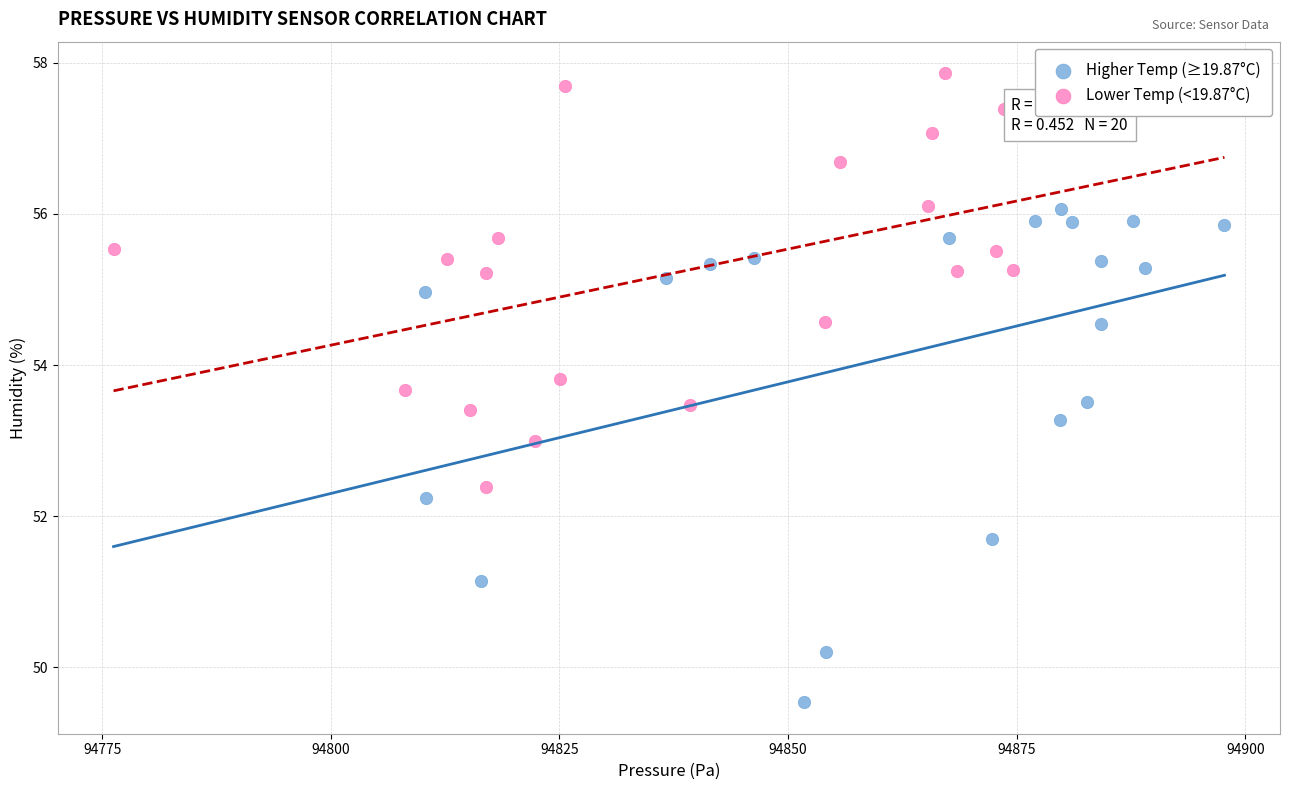

Which series contains the highest Y value?

Lower Temp (<19.87°C)